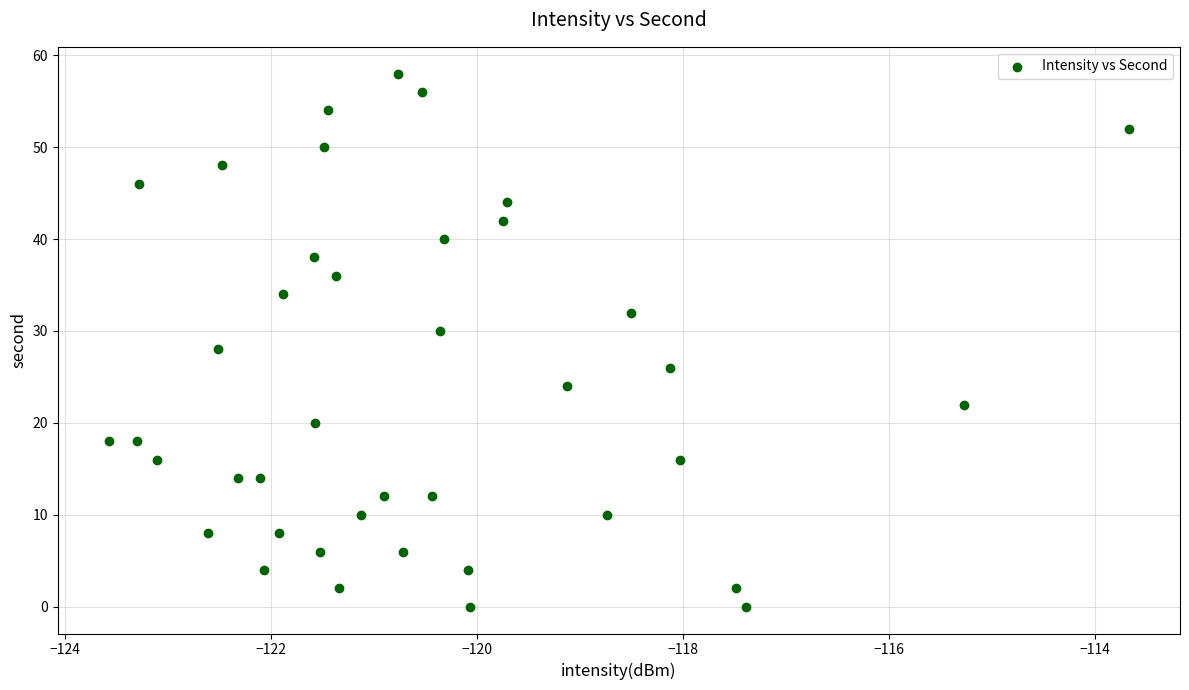

What is the range of Y values (max minus min)?

58